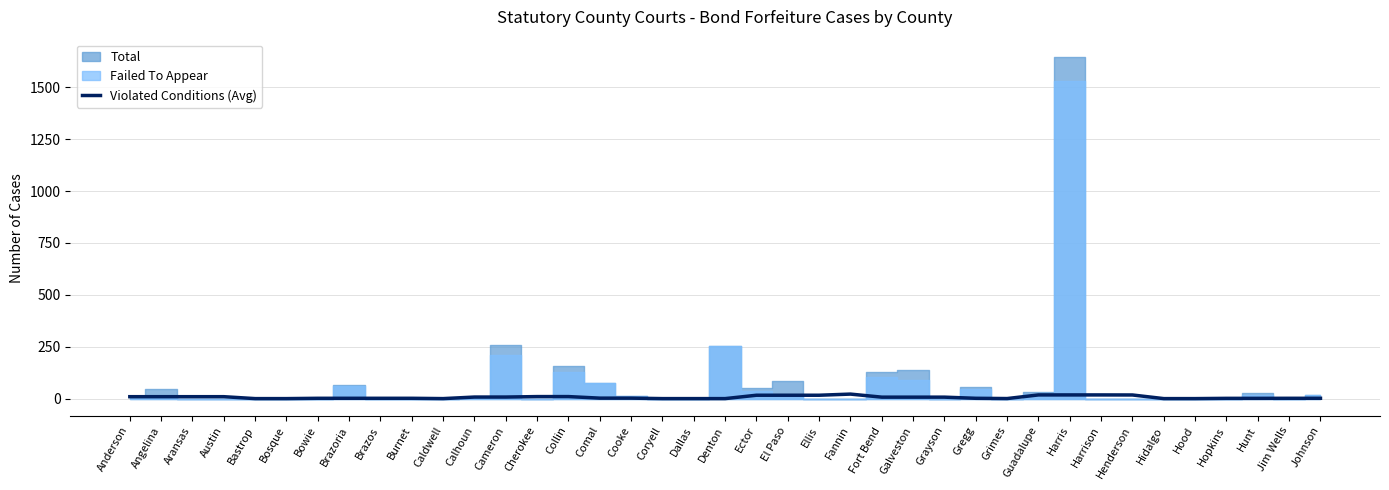

Is it true that Violated Conditions (Avg) equals 0.0 at Bastrop?

True